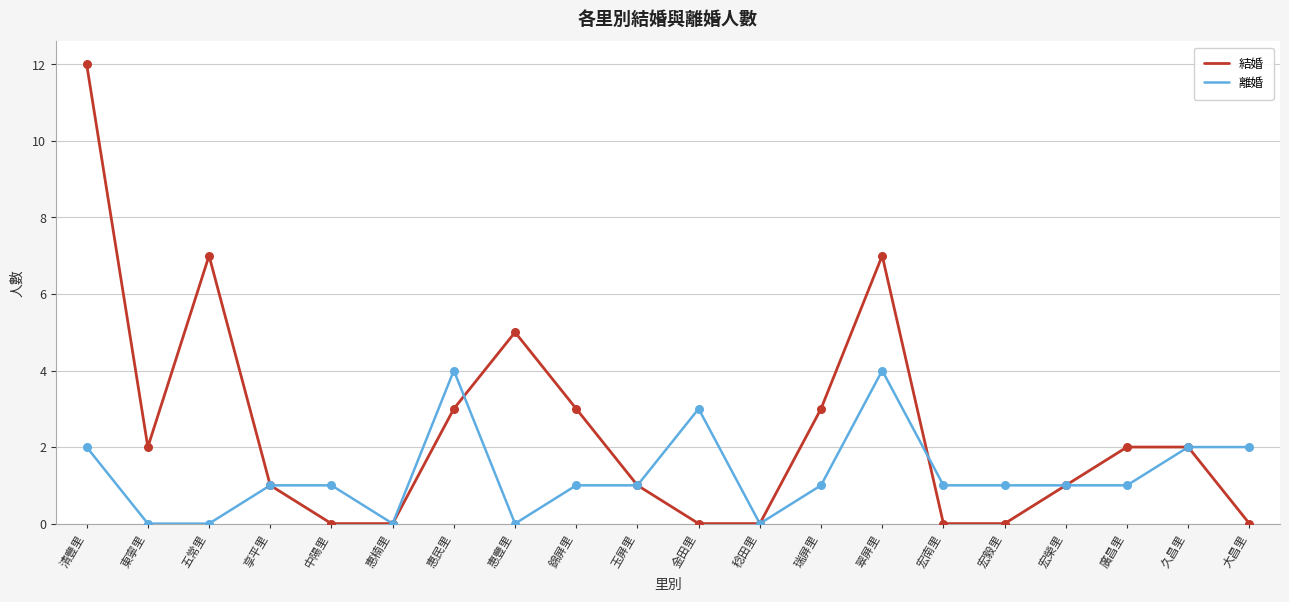

Is the value of 離婚 at 中陽里 greater than the value of 結婚 at 久昌里?

No